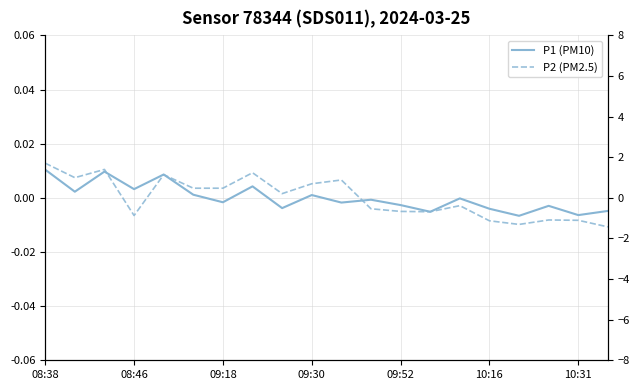

The value of P2 at 10:31 is -0.4. True or false?

False